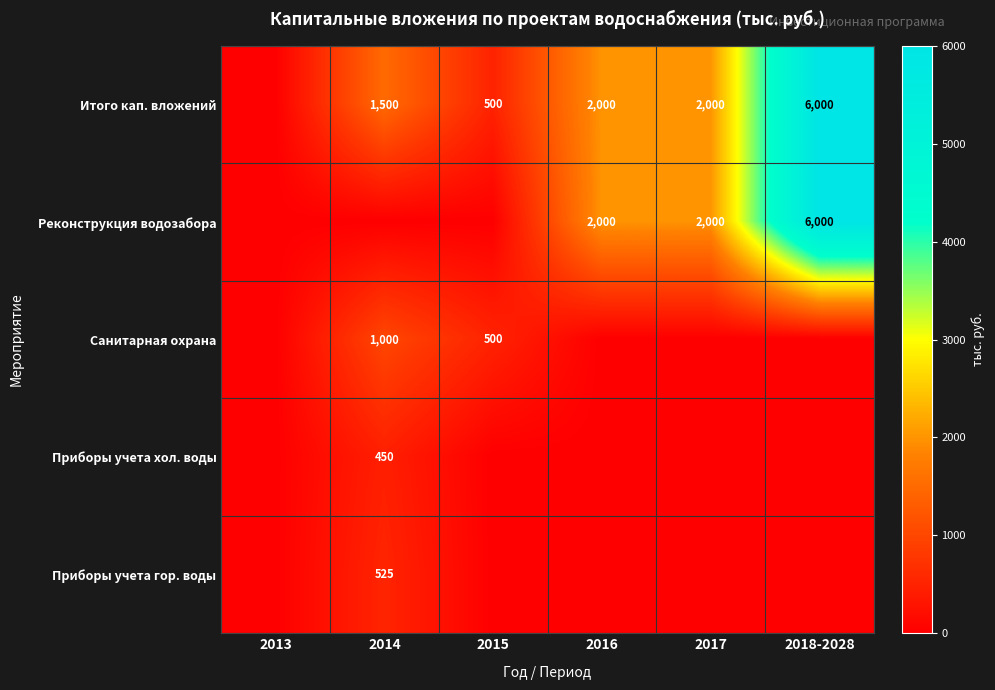

Is it true that Итого кап. вложений equals 6000 at 2018-2028?

True